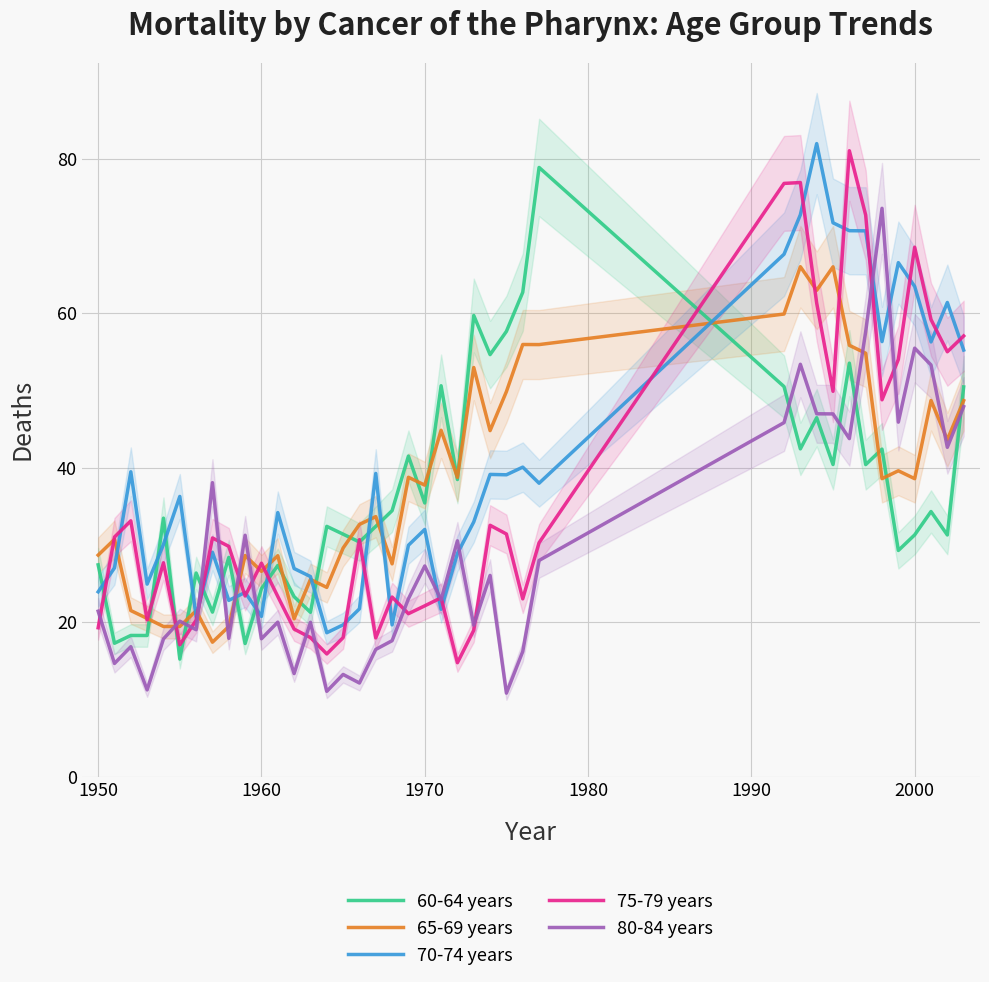

Which series has the largest total across all categories?

70-74 years